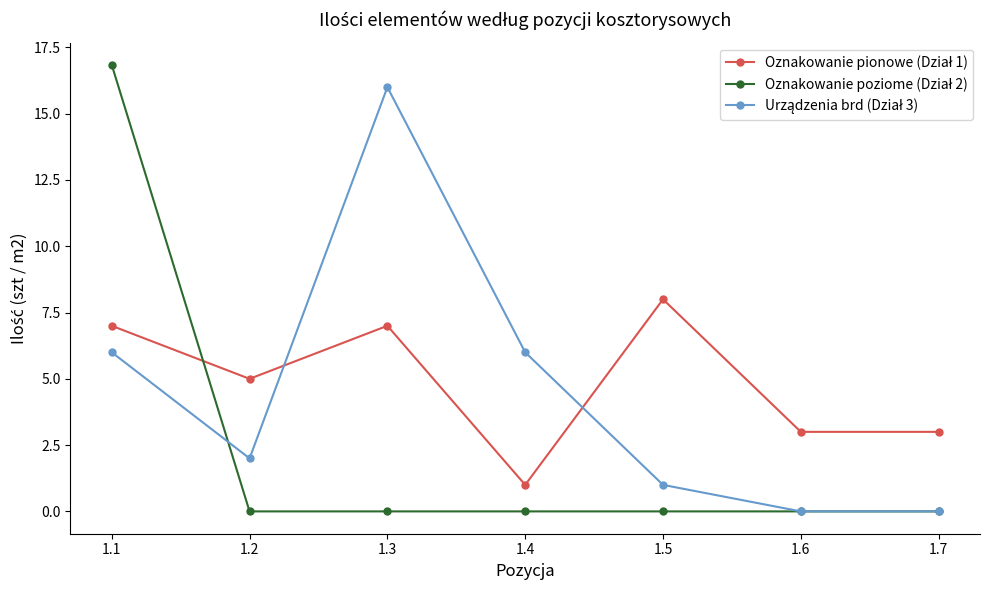

What is the greatest value displayed?

16.8